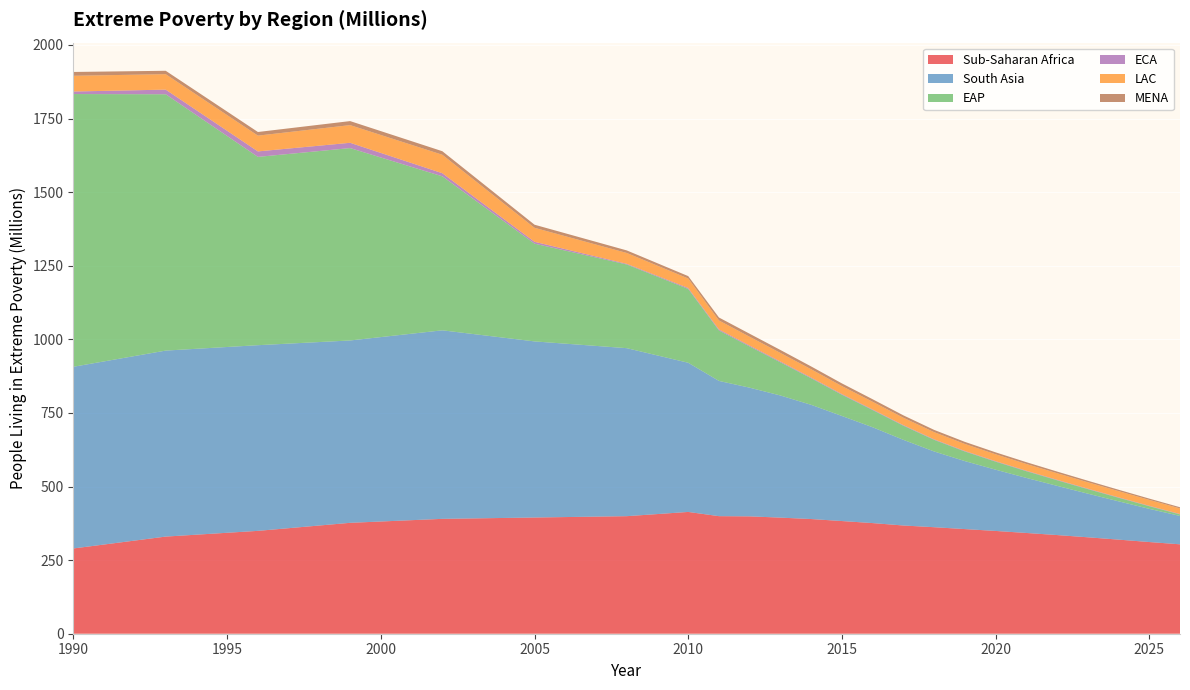

Reading right to left, extract all data points from this chart.

Sub-Saharan Africa: 303.7	311.5	319.7	327.6	335.2	342.3	349.2	355.5	361.9	367.6	375.9	382.8	389.6	394.4	398.7	399.4	413.7	406.5	399.3	397.8	396.3	394.8	393.3	391.8	390.2	385.7	381.2	376.8	367.6	358.5	349.4	342.9	336.5	330.0	316.6	303.1	289.7
South Asia: 96.4	112.7	130.1	148.2	167.2	187.0	208.1	231.0	257.3	291.0	325.6	356.9	388.0	414.9	437.1	459.4	506.8	538.8	570.7	579.9	589.1	598.3	612.3	626.4	640.5	633.5	626.5	619.5	623.2	627.0	630.8	631.1	631.5	631.9	627.0	622.1	617.3
EAP: 5.3	9.0	12.2	15.5	19.0	22.9	27.3	32.7	39.5	48.1	58.4	72.2	90.2	112.7	140.0	171.6	250.9	267.6	284.4	300.3	316.2	332.1	395.8	459.4	523.1	566.6	610.1	653.6	648.9	644.3	639.7	716.7	793.7	870.8	889.3	907.9	926.4
ECA: 1.3	1.4	1.5	1.5	1.6	1.6	1.7	1.8	1.8	2.0	2.1	2.3	2.5	2.8	3.1	3.3	3.1	2.7	2.2	3.6	4.9	6.3	7.7	9.2	10.6	13.1	15.5	18.0	18.2	18.4	18.6	17.7	16.7	15.8	13.4	11.0	8.6
LAC: 18.9	20.0	20.9	21.7	22.3	22.9	23.4	23.8	24.4	25.1	26.1	27.1	28.1	29.1	29.9	30.6	32.3	34.6	36.9	40.4	44.0	47.6	52.6	57.7	62.7	61.9	61.0	60.1	57.9	55.8	53.6	53.3	52.9	52.5	52.8	53.1	53.4
MENA: 4.1	4.4	4.8	5.2	5.6	6.1	6.5	7.0	7.6	8.1	8.6	9.0	9.5	10.0	10.2	10.0	8.0	8.3	8.6	9.2	9.9	10.5	11.0	11.5	12.0	12.6	13.1	13.6	13.2	12.8	12.3	12.0	11.8	11.5	12.0	12.5	13.0